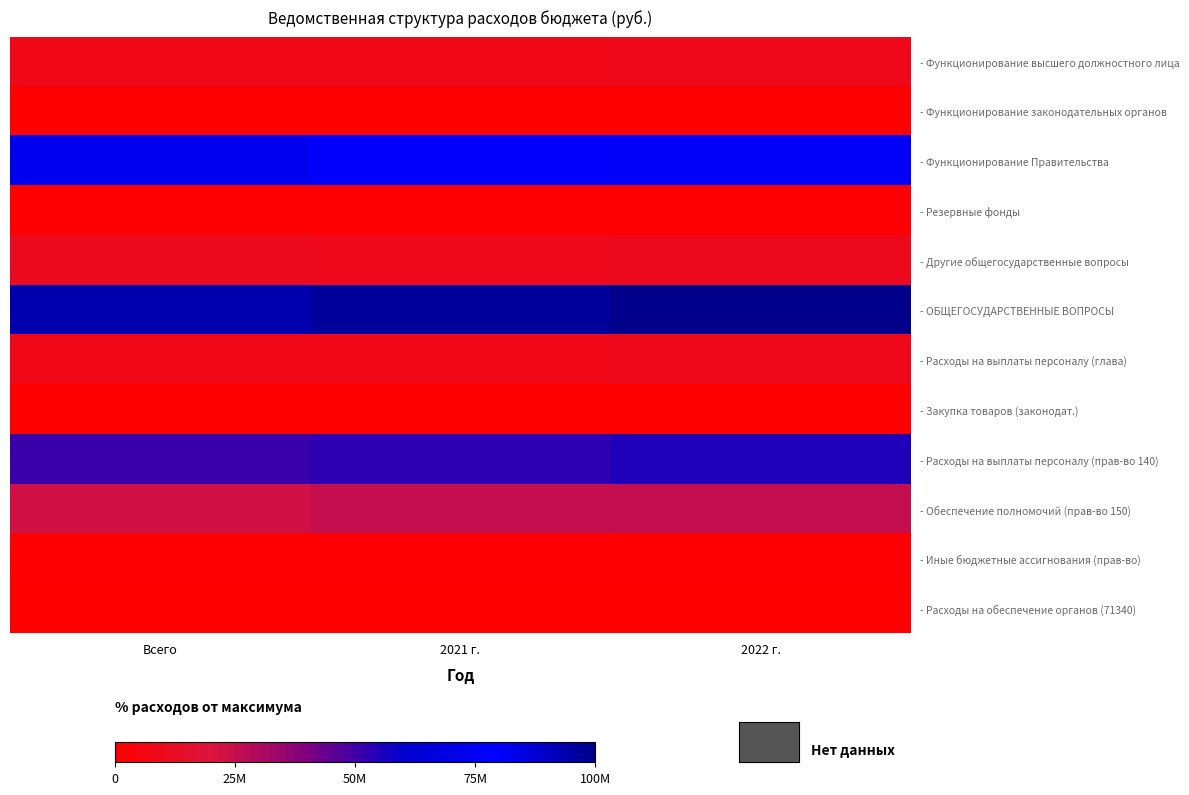

Rank the series at 2022 г. from highest to lowest value.

- ОБЩЕГОСУДАРСТВЕННЫЕ ВОПРОСЫ, - Функционирование Правительства, - Расходы на выплаты персоналу (прав-во 140), - Обеспечение полномочий (прав-во 150), - Другие общегосударственные вопросы, - Функционирование высшего должностного лица, - Расходы на выплаты персоналу (глава), - Иные бюджетные ассигнования (прав-во), - Резервные фонды, - Функционирование законодательных органов, - Закупка товаров (законодат.), - Расходы на обеспечение органов (71340)